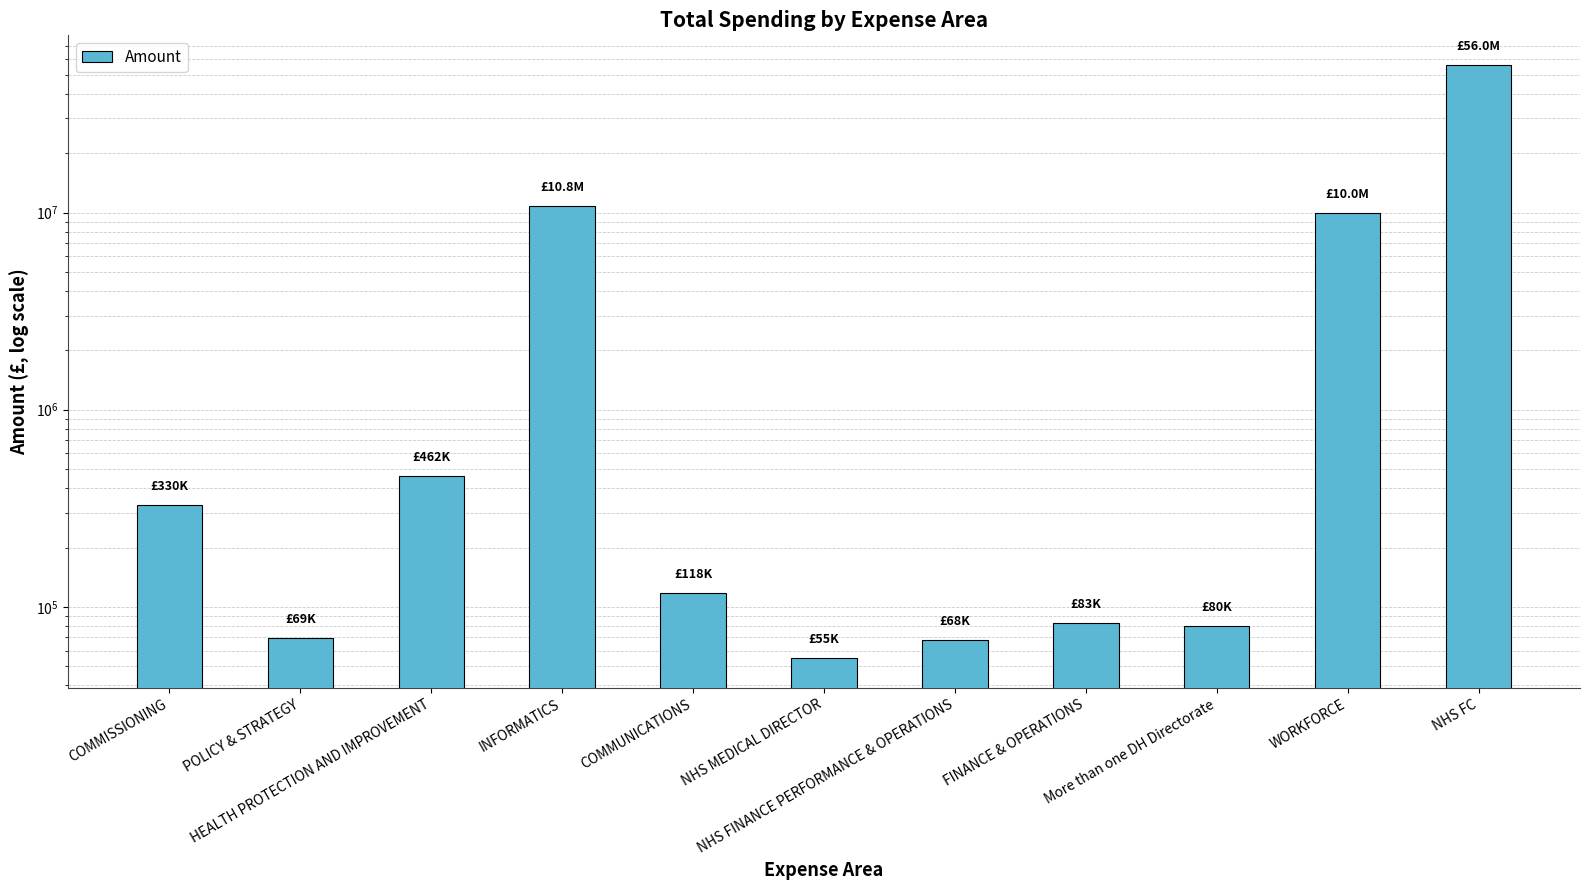

Rank the categories by value from lowest to highest.

NHS MEDICAL DIRECTOR, NHS FINANCE PERFORMANCE & OPERATIONS, POLICY & STRATEGY, More than one DH Directorate, FINANCE & OPERATIONS, COMMUNICATIONS, COMMISSIONING, HEALTH PROTECTION AND IMPROVEMENT, WORKFORCE, INFORMATICS, NHS FC